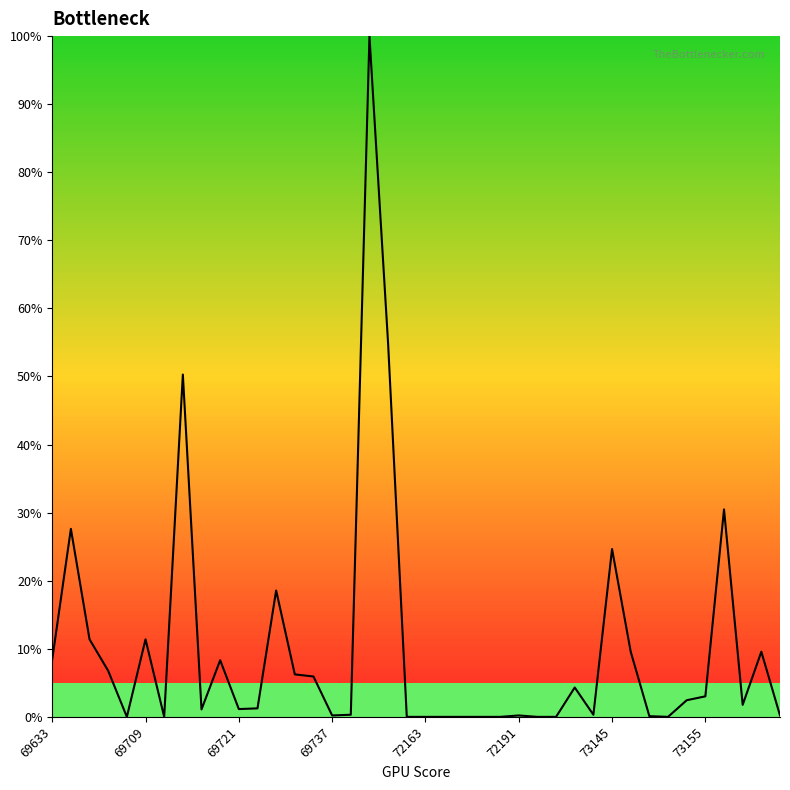

What is the maximum value shown in the chart?

100.0